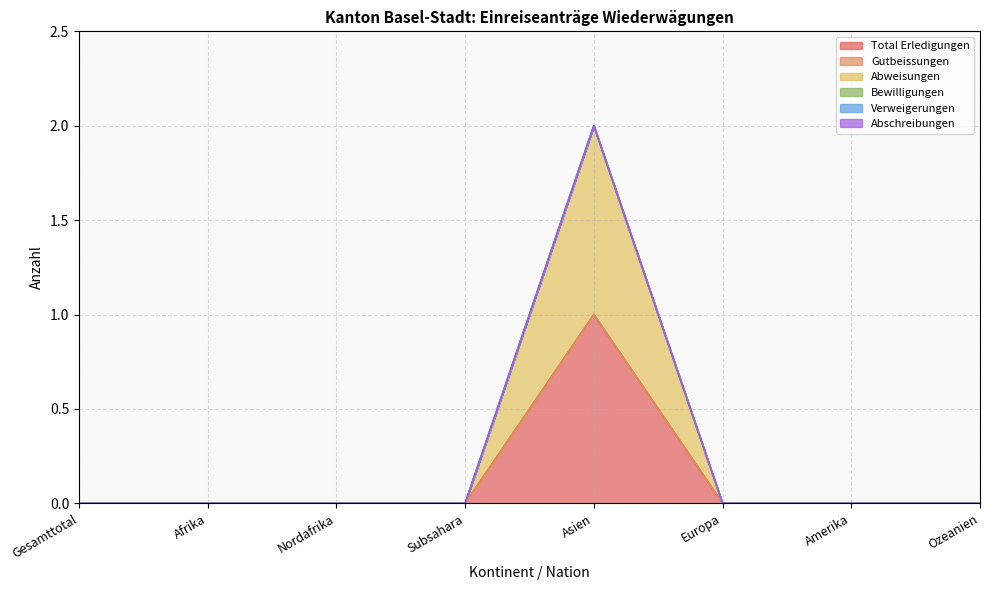

What is the sum of all Abweisungen values?

1